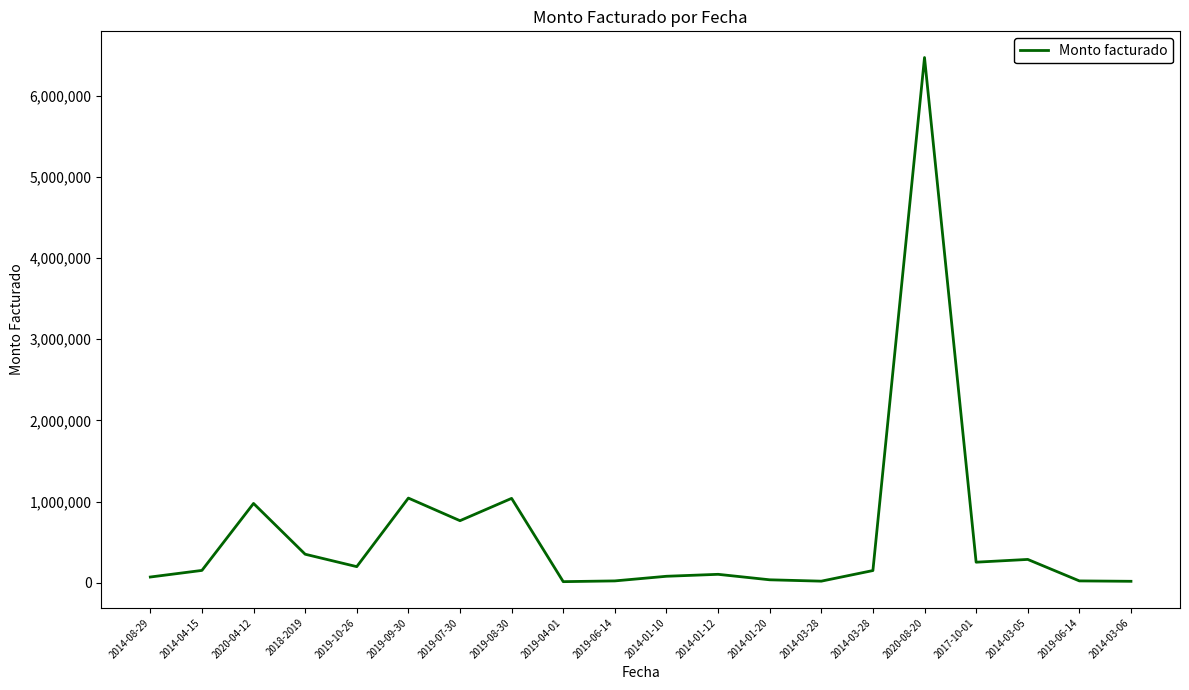

What is the smallest value displayed?

15000.0